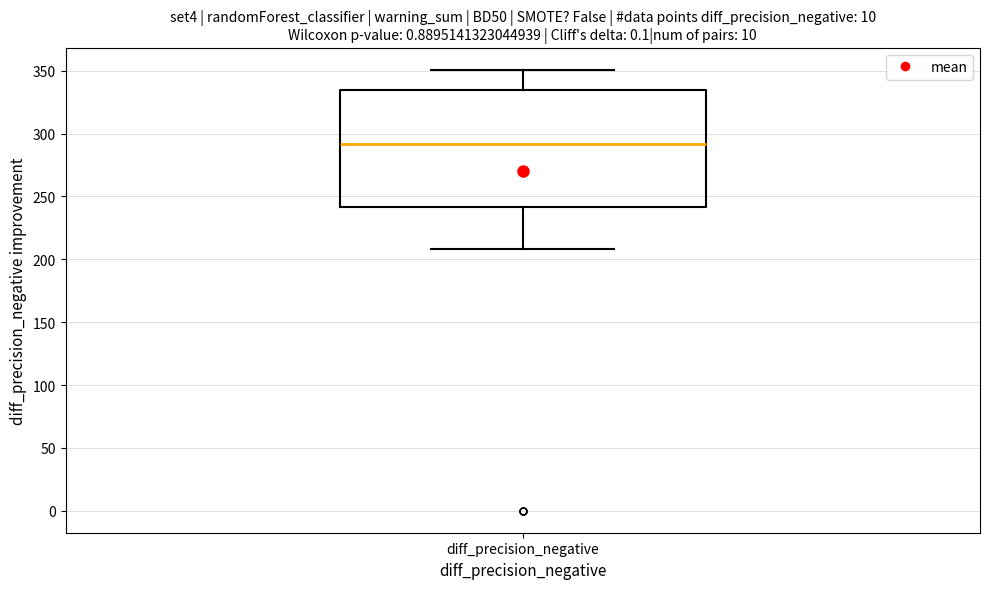

Read this box plot against the y-axis: the position of the median line, the range covered by the box, and the ends of both whiskers. The values are not printed on the chart, so give them approximately, as read against the axis.

median 290, box 240 to 335, whiskers 210 to 350